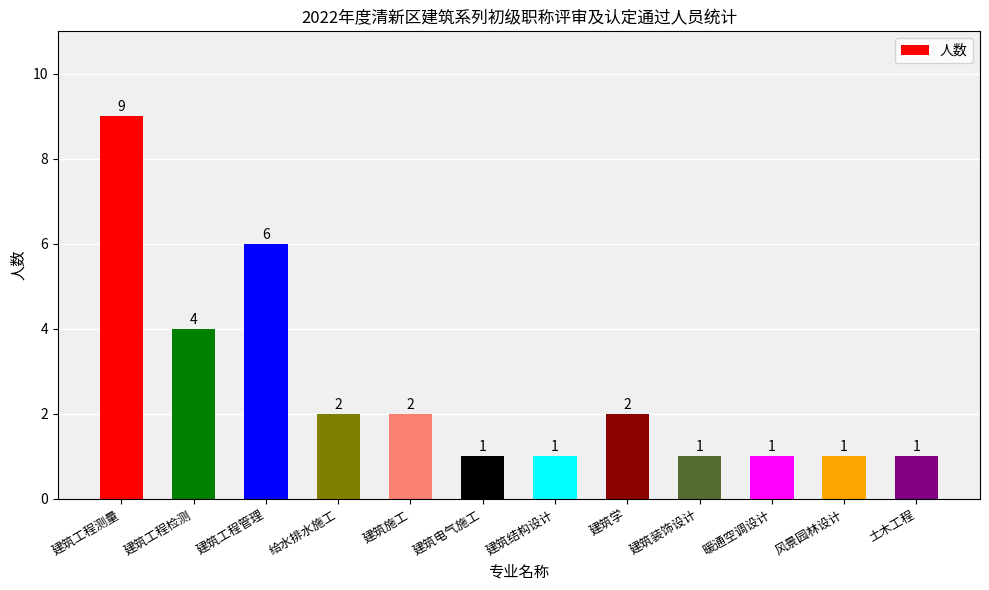

Reading left to right, list all the values displayed in this chart.

9	4	6	2	2	1	1	2	1	1	1	1